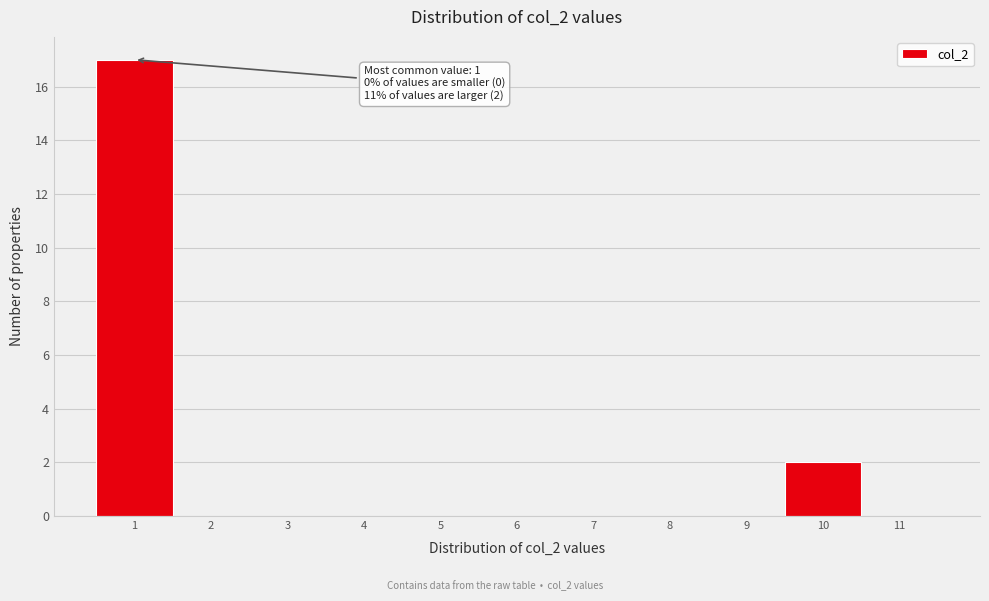

Which range on the x-axis has the tallest bar?

0.5 to 1.5